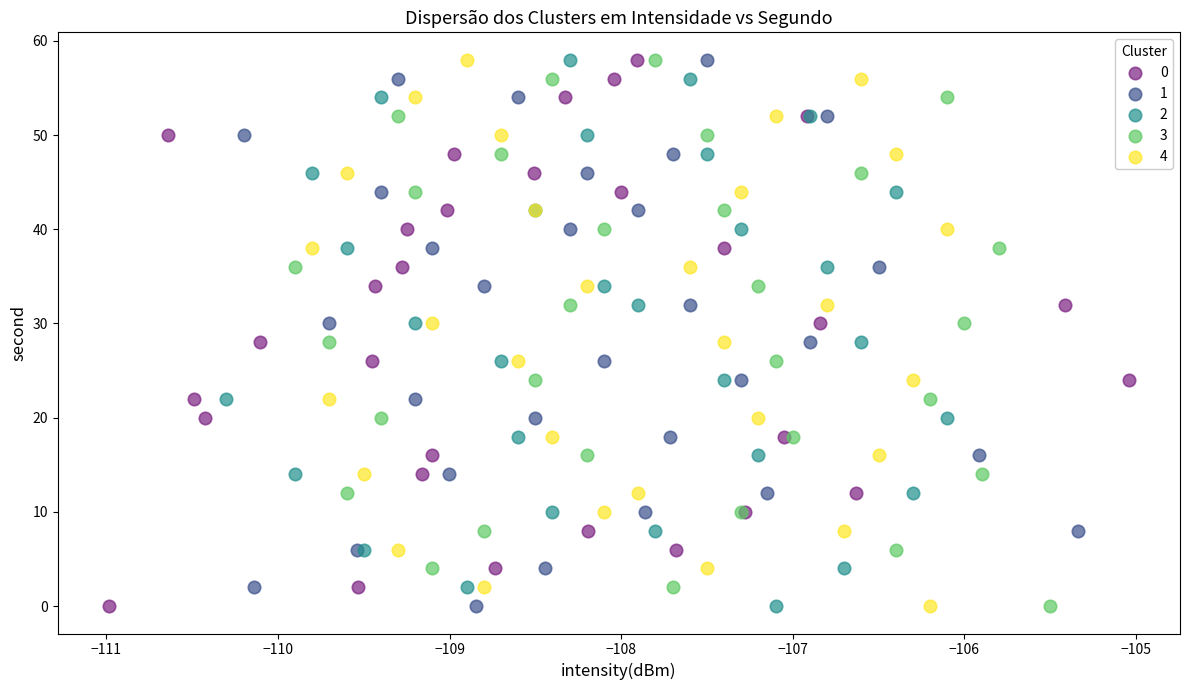

What are all the series names shown in the legend?

0, 1, 2, 3, 4